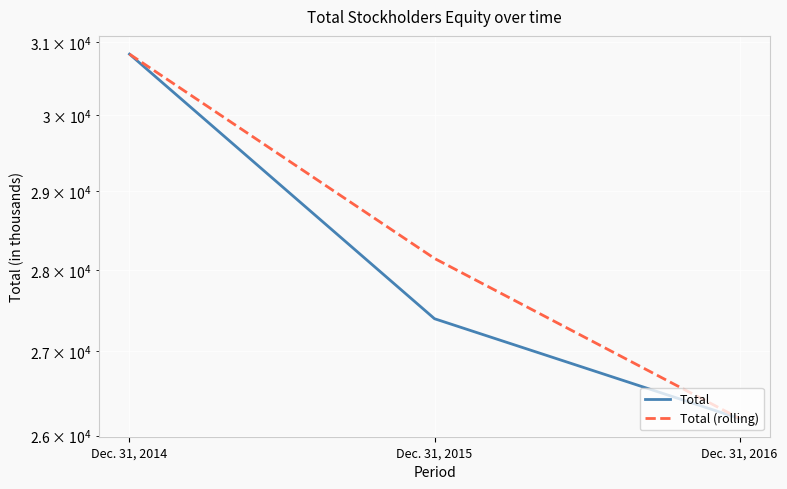

How many lines are shown in the chart?

2